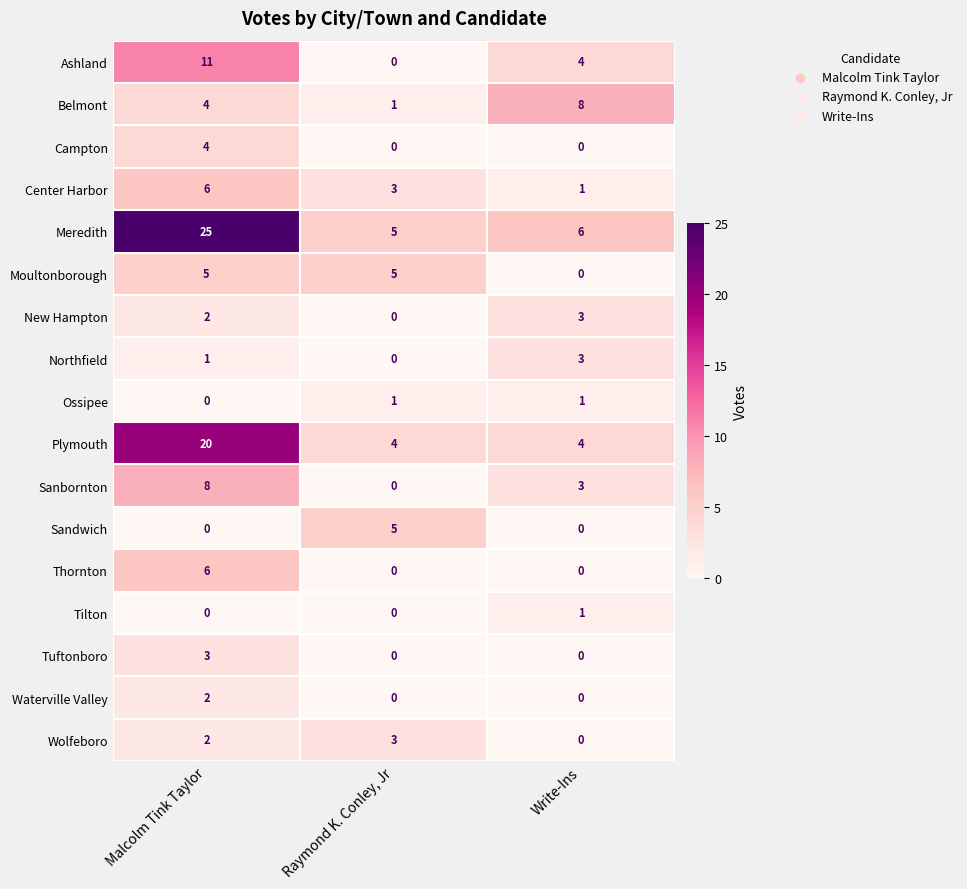

Which category has the highest value across all series?

Malcolm Tink Taylor